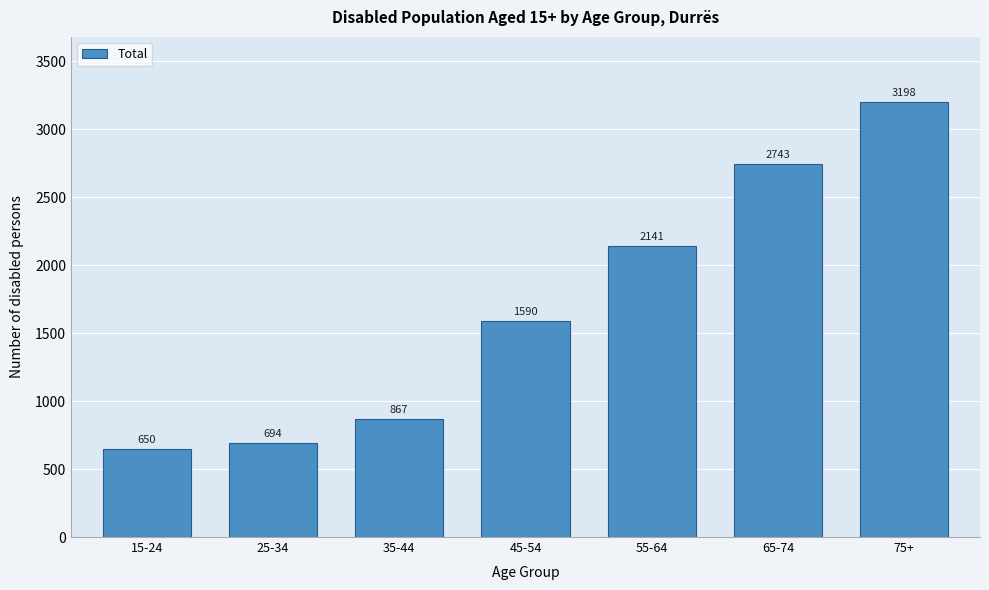

Reading right to left, what are all the values shown in this chart?

3198	2743	2141	1590	867	694	650